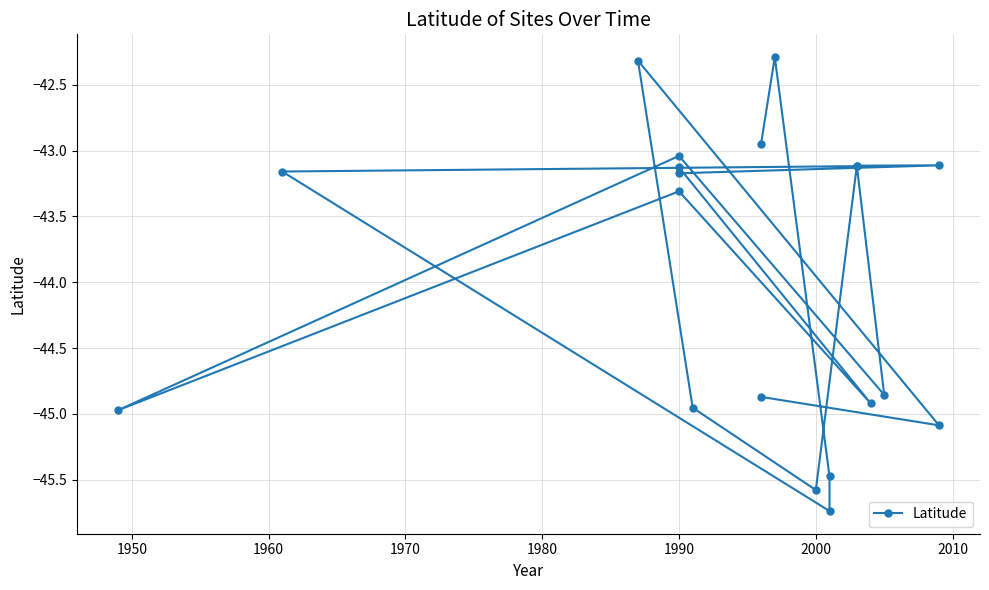

How many data points are less than -43?

17